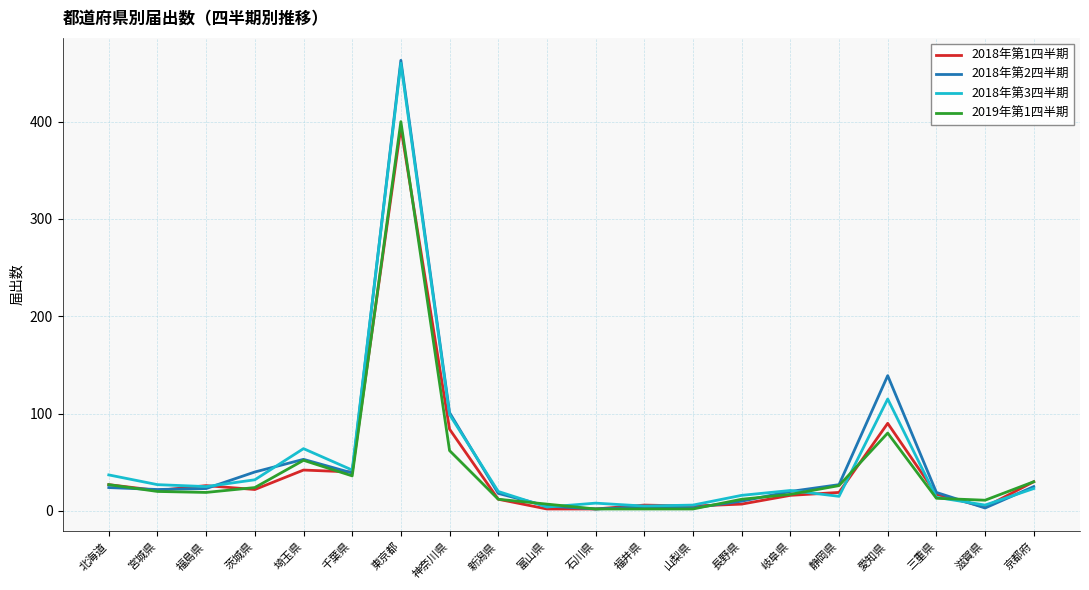

The value of 2019年第1四半期 at 三重県 is 13. True or false?

True